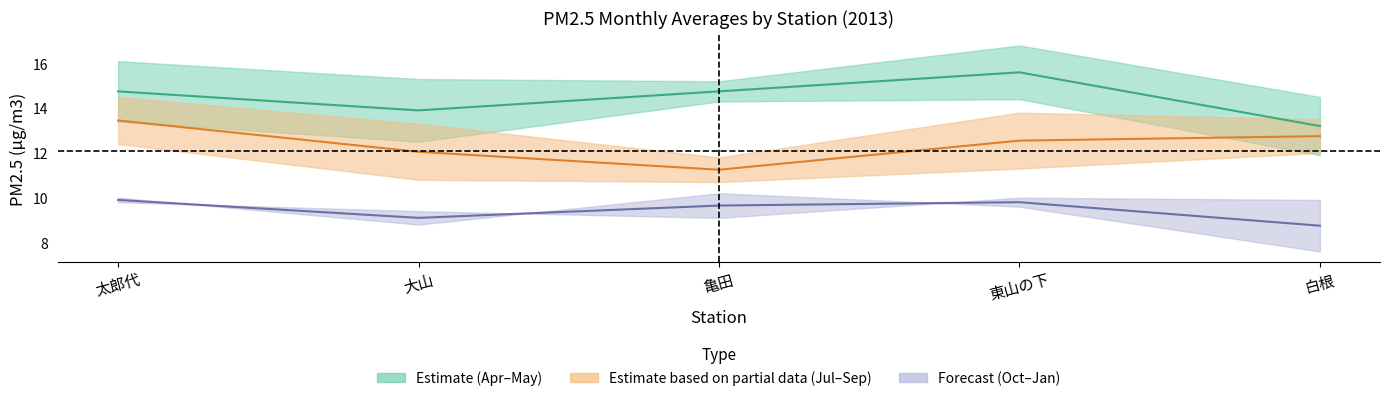

Which series has the largest range (max minus min)?

Apr-May (Estimate)